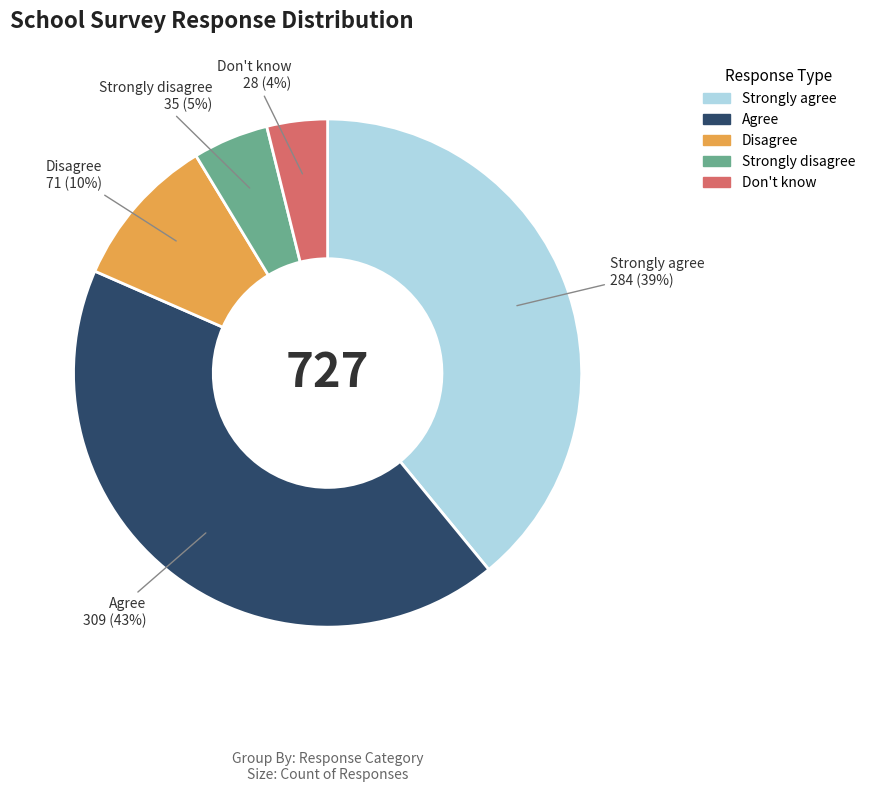

The Don't know slice represents 18% of the pie. True or false?

False